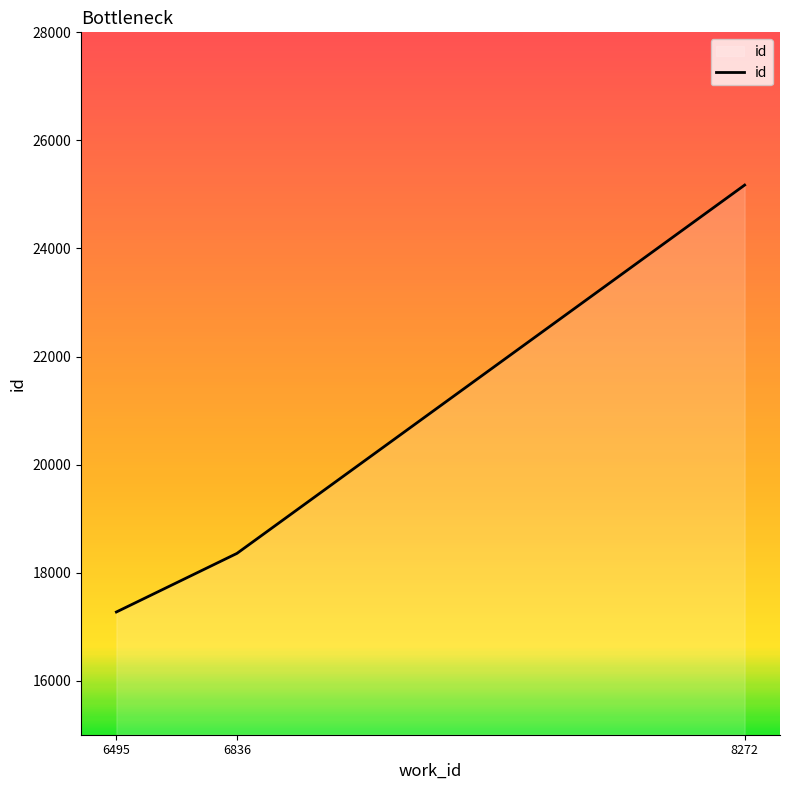

What is the sum of the values at 8272 and 6836?

43529.0